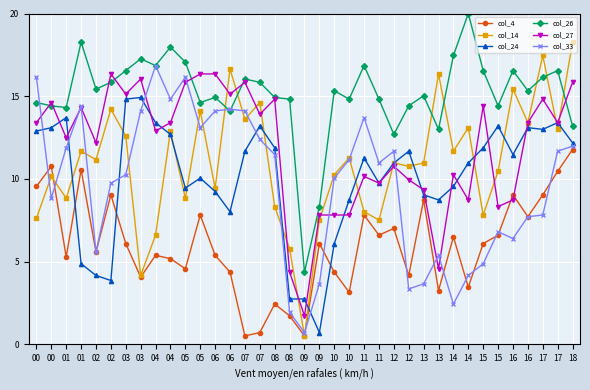

What is the difference between the col_26 values at 08 and 00?

0.3